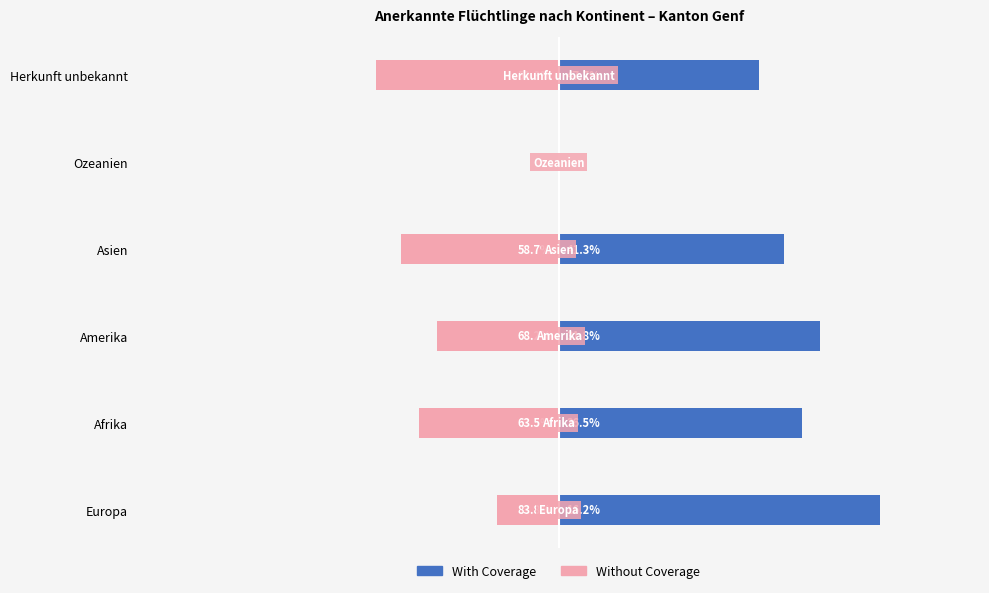

What is the value of the Without Coverage bar at the 2nd from the left?

-36.5